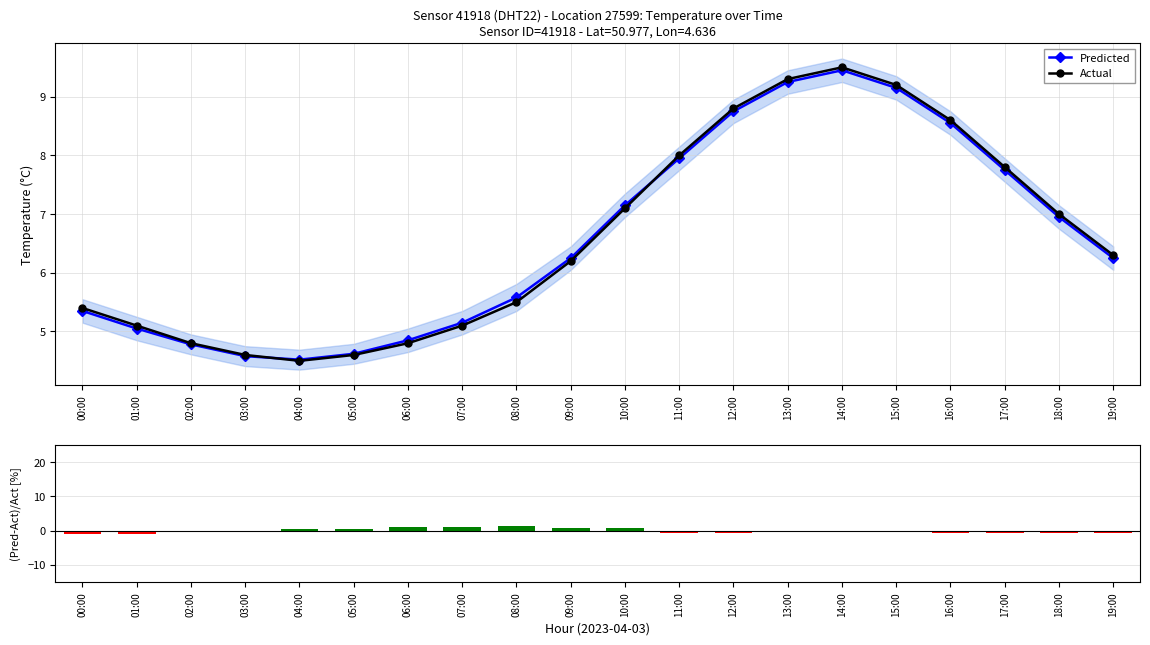

How many values in the (Pred-Act)/Act [%] series exceed 0?

7